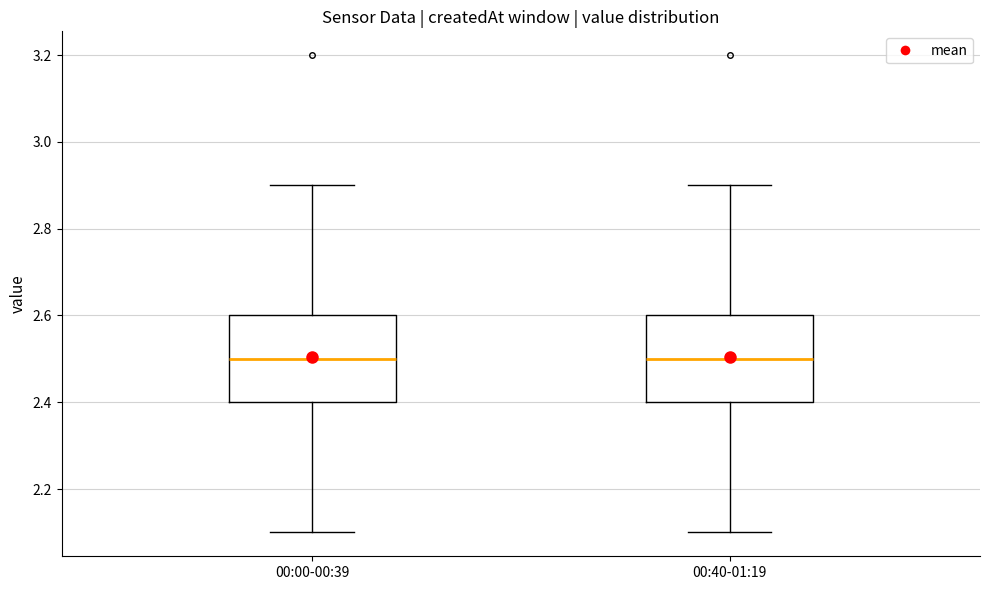

Reading left to right, transcribe this box plot: for each box, give where its median line is, the range the box spans, and where its two whiskers end, as read against the y-axis. The values are not printed on the chart, so give them approximately, as read against the axis.

00:00-00:39: median 2.5, box 2.4 to 2.6, whiskers 2.1 to 2.9
00:40-01:19: median 2.5, box 2.4 to 2.6, whiskers 2.1 to 2.9